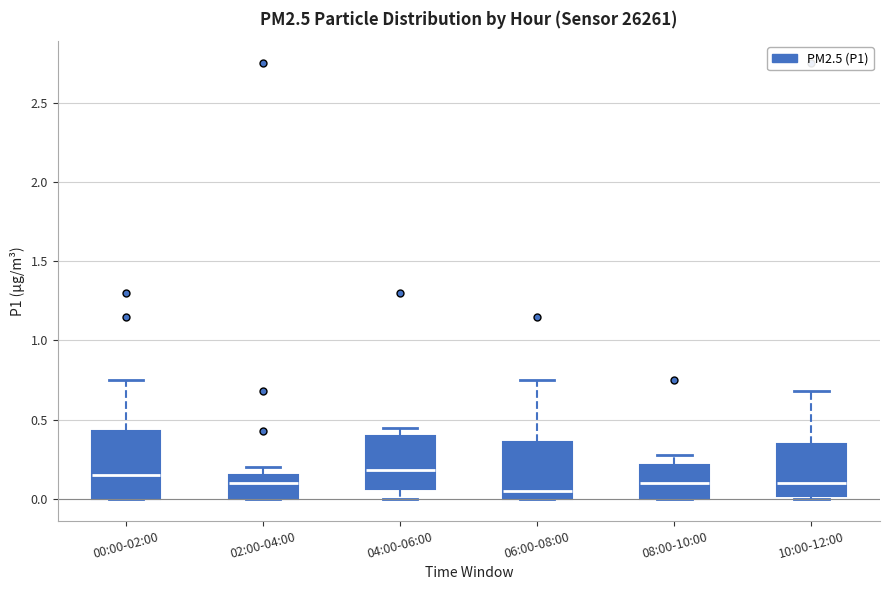

Reading left to right, read every box against the y-axis: the position of its median line, the range the box covers, and the ends of its whiskers. The values are not printed on the chart, so give them approximately, as read against the axis.

00:00-02:00: median 0.15, box 0.00 to 0.45, whiskers 0.00 to 0.75
02:00-04:00: median 0.10, box 0.00 to 0.15, whiskers 0.00 to 0.20
04:00-06:00: median 0.20, box 0.05 to 0.40, whiskers 0.00 to 0.45
06:00-08:00: median 0.05, box 0.00 to 0.35, whiskers 0.00 to 0.75
08:00-10:00: median 0.10, box 0.00 to 0.20, whiskers 0.00 to 0.30
10:00-12:00: median 0.10, box 0.00 to 0.35, whiskers 0.00 (just below the box's lower edge) to 0.70